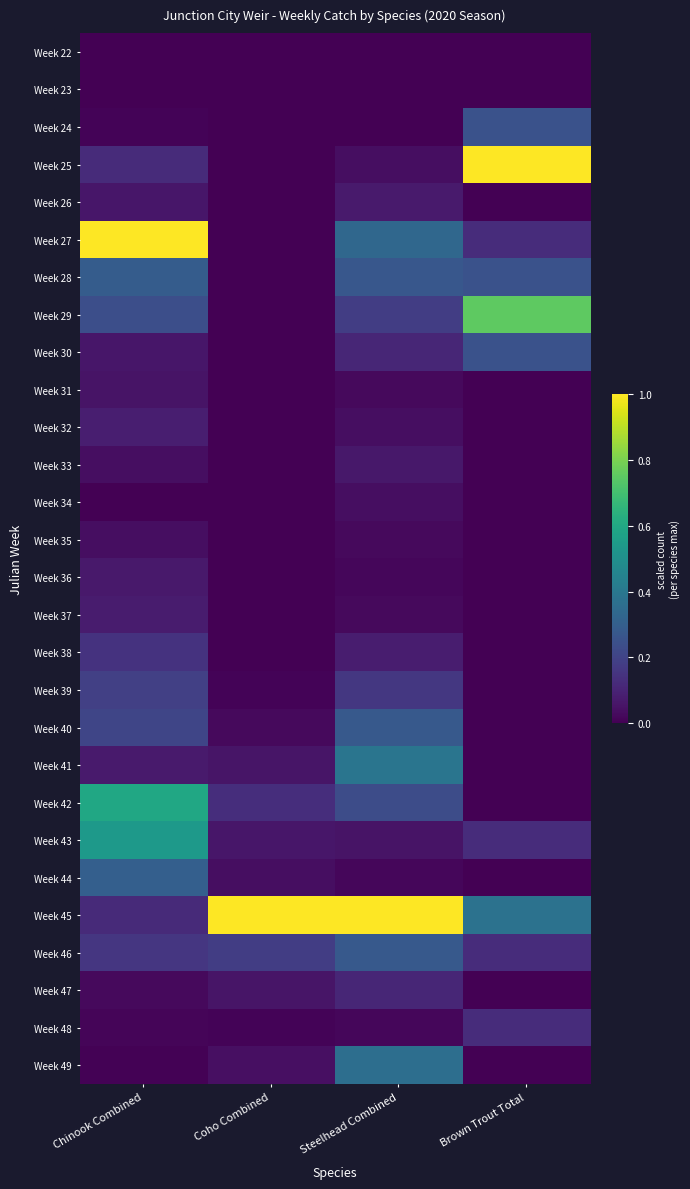

Count the number of data series in this chart.

28